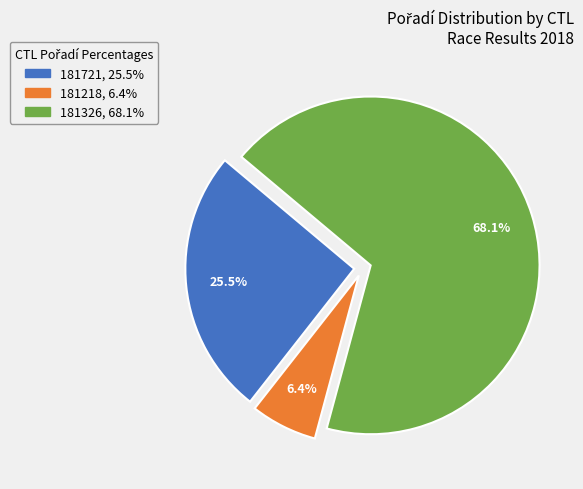

Count the number of slices in the pie.

3